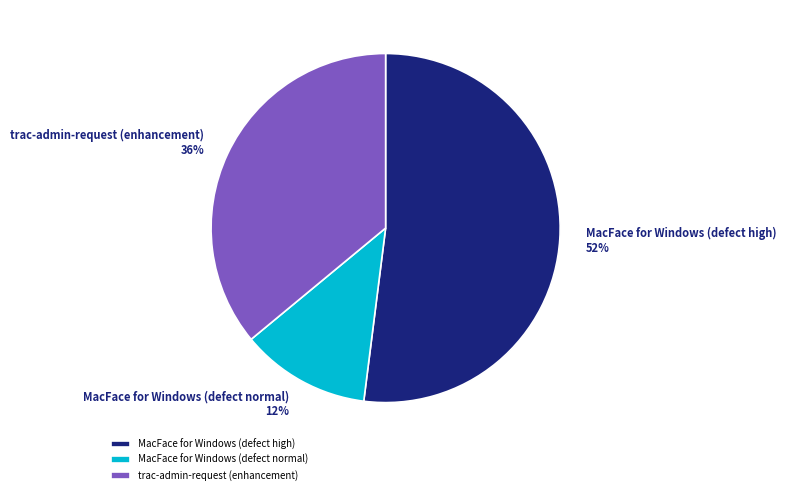

To the nearest percent, what is the average slice percentage?

33%